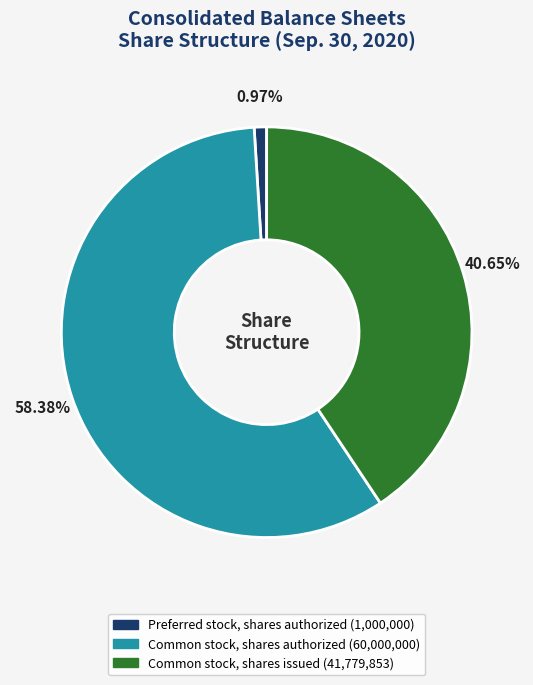

Which has a higher value, Preferred stock, shares authorized or Common stock, shares issued?

Common stock, shares issued